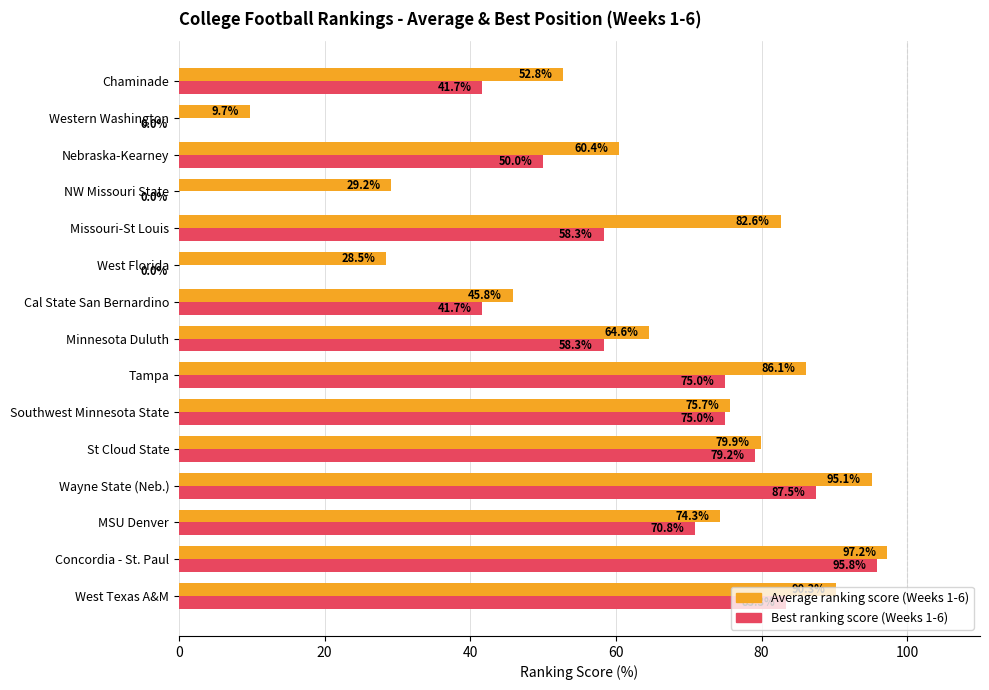

What is the total value across all series at Tampa?

161.1